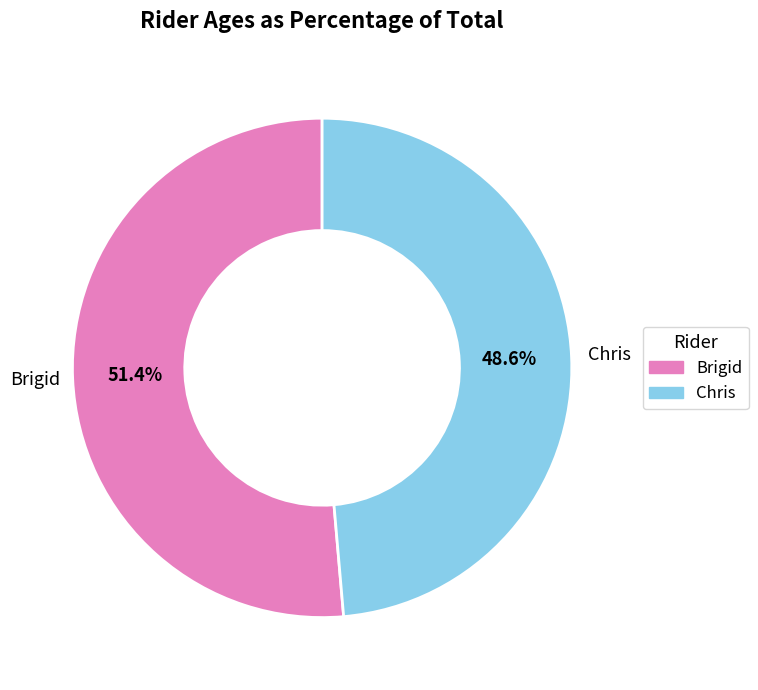

Count the number of slices in the pie.

2